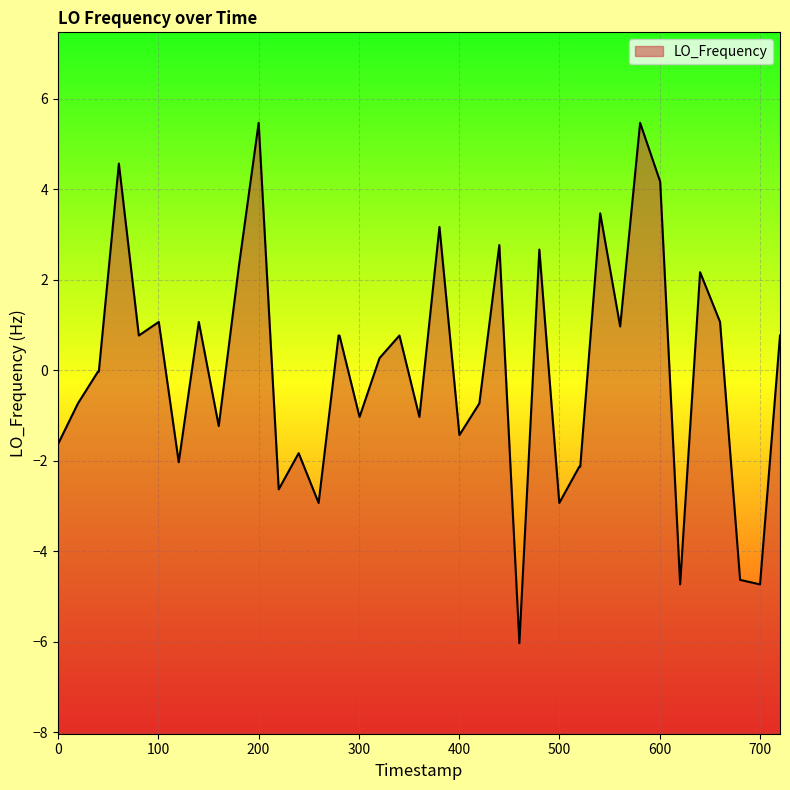

What is the minimum value shown in the chart?

-6.0